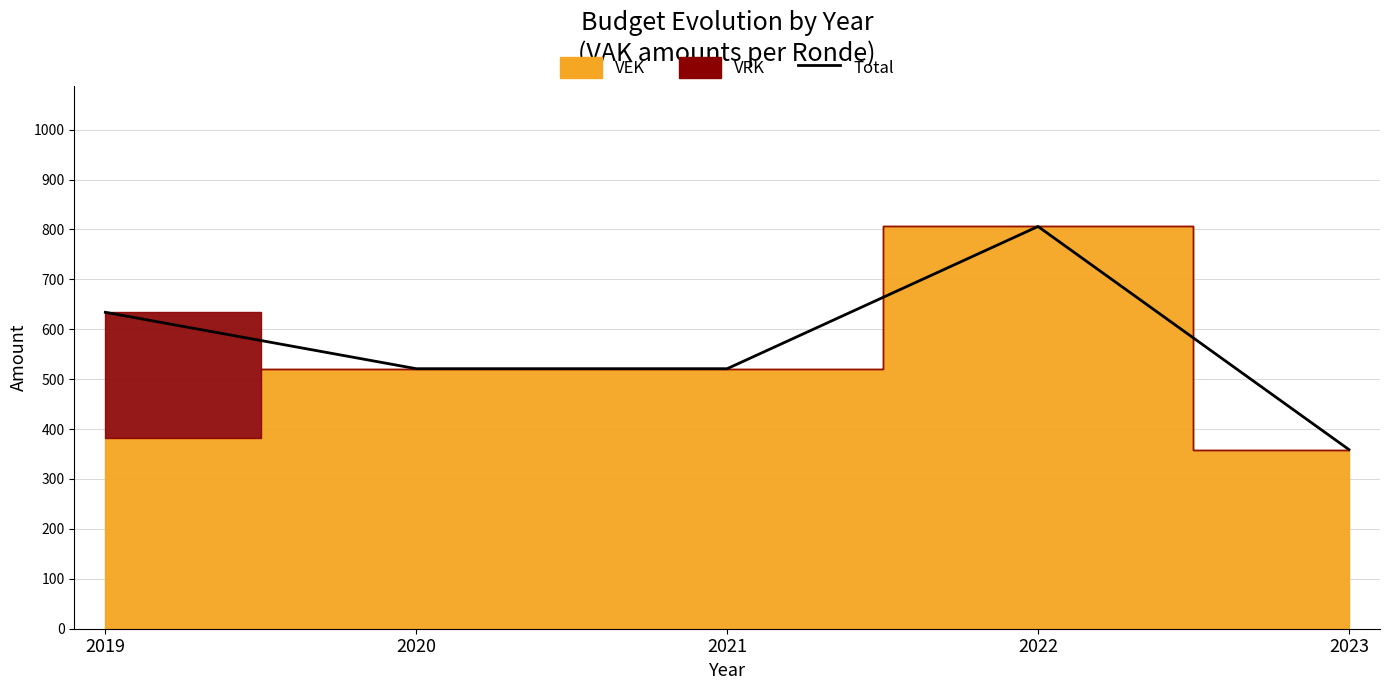

What is the ratio of the value at 2021 to the value at 2019?

0.8